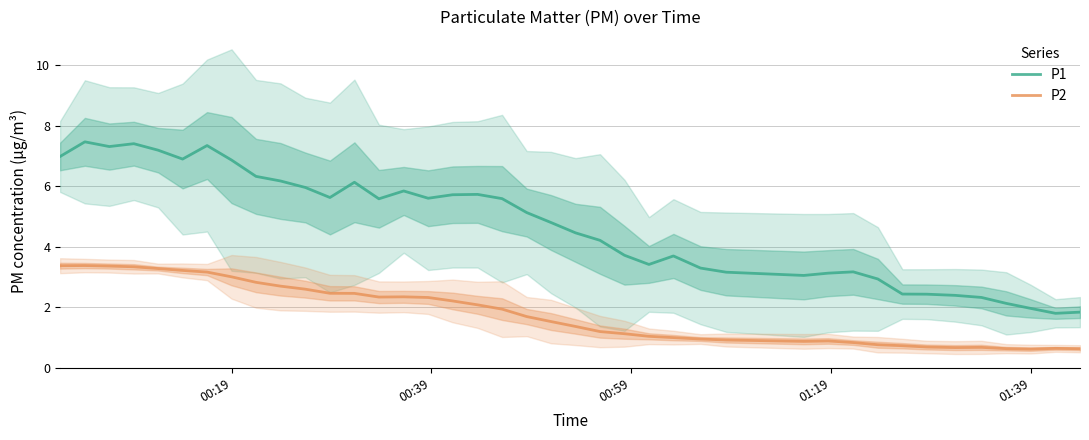

Rank the series by their maximum value, from lowest to highest.

P2, P1